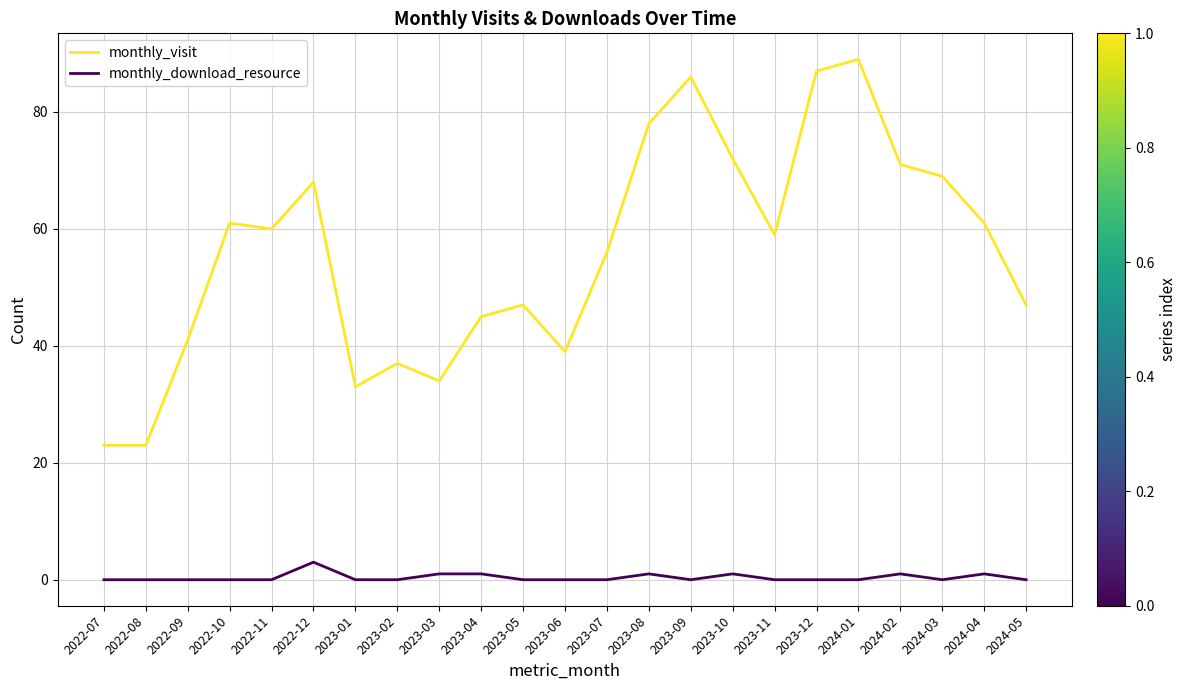

Rank the series at 2022-10 from highest to lowest value.

monthly_visit, monthly_download_resource